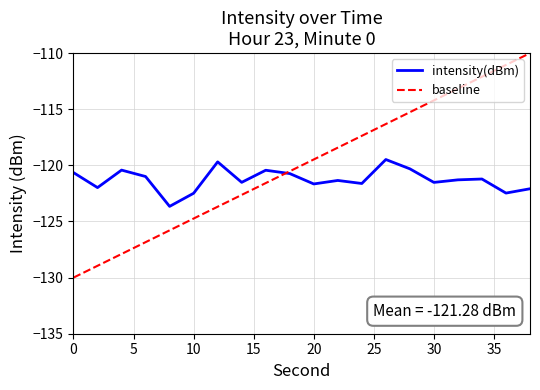

Which series has the largest range (max minus min)?

baseline